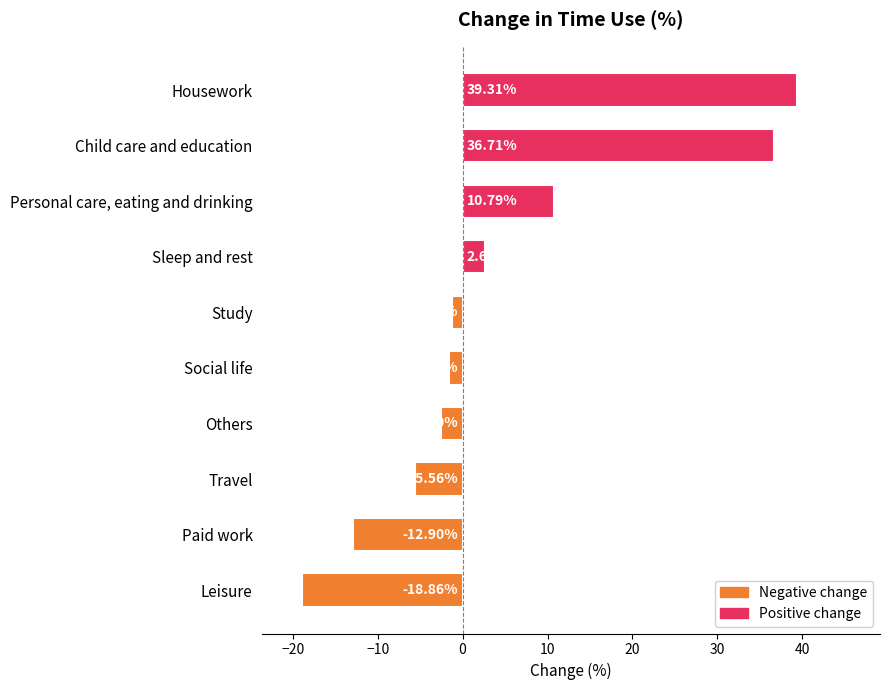

What is the change in value from Personal care, eating and drinking to Child care and education?

+25.9